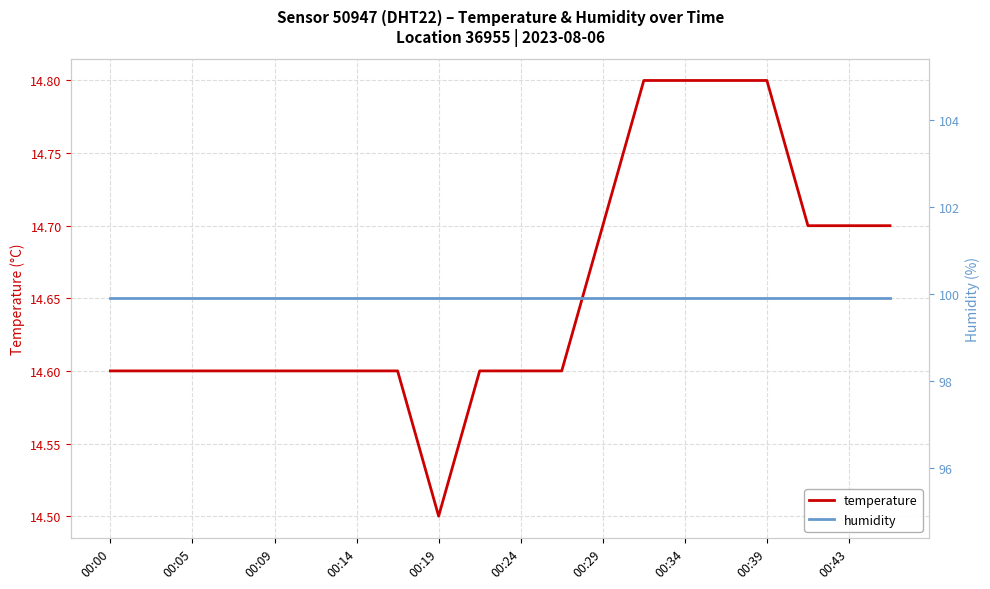

What is the average value of the humidity series?

99.9